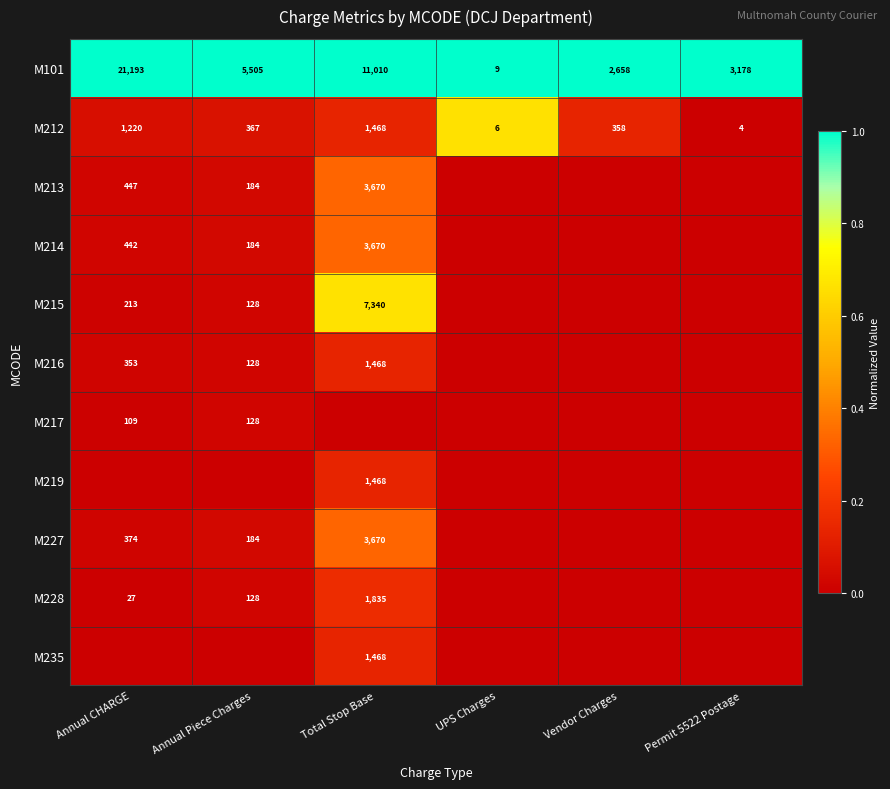

Is it true that M101 equals 3178 at Permit 5522 Postage?

True